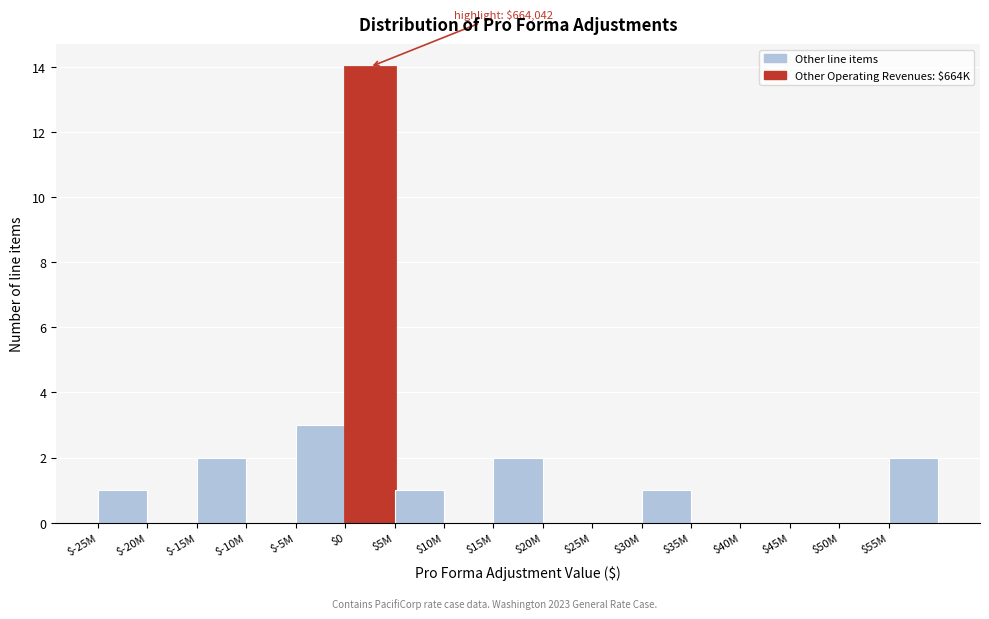

Where is the data nearest to the value 7?

$-5M